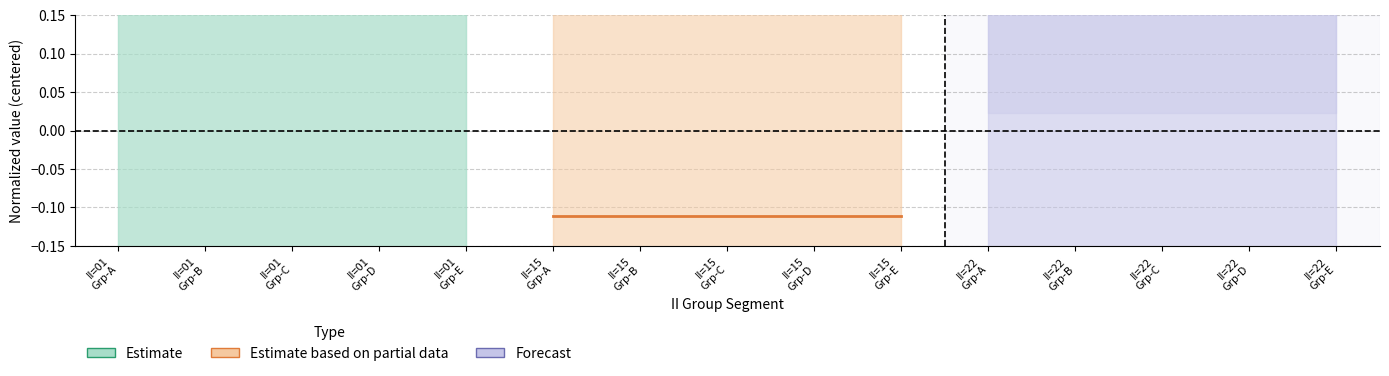

Does the chart display data point markers on the line(s)?

No